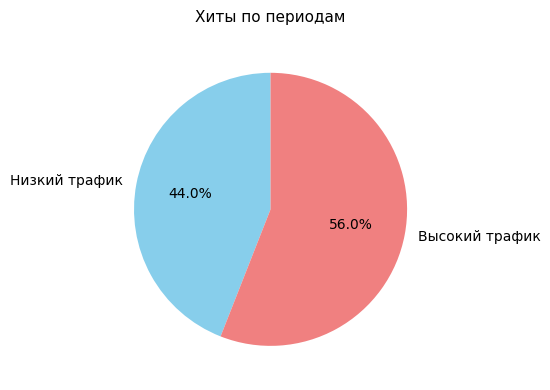

What percentage is NOT represented by Высокий трафик?

44.0%